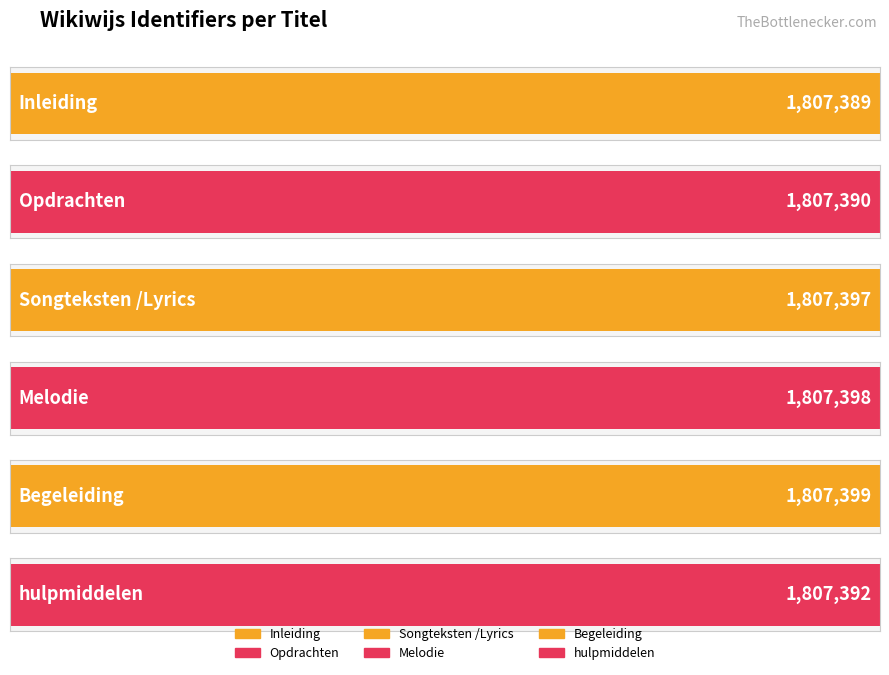

List the labels in order of value, smallest first.

Inleiding, Opdrachten, hulpmiddelen, Songteksten /Lyrics, Melodie, Begeleiding